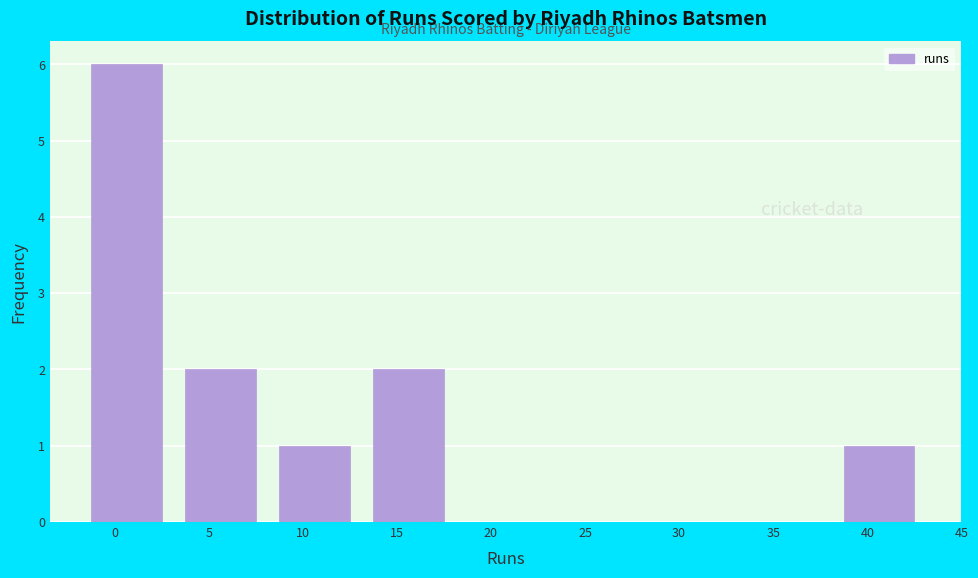

Reading right to left, what are all the values shown in this chart?

40=1	35=0	30=0	25=0	20=0	15=2	10=1	5=2	0=6